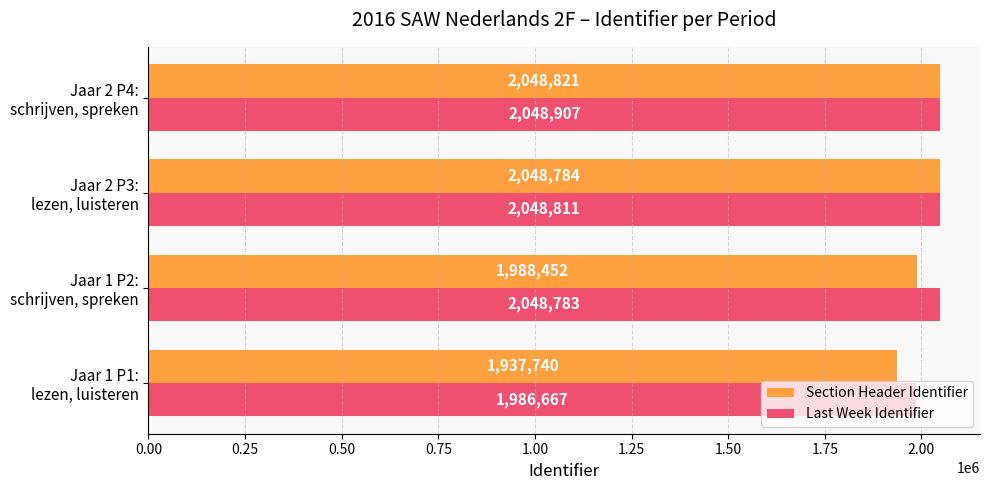

What is the difference between the maximum and second lowest values in the Last Week Identifier series?

124